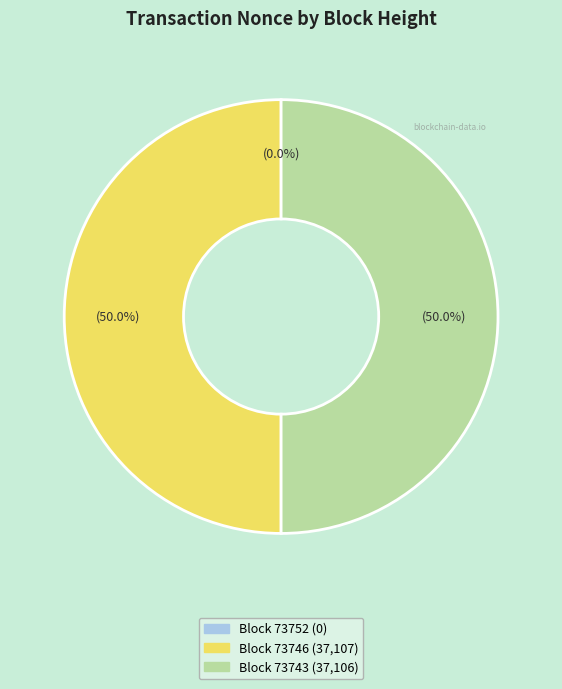

Which slice represents more than half of the pie?

73746